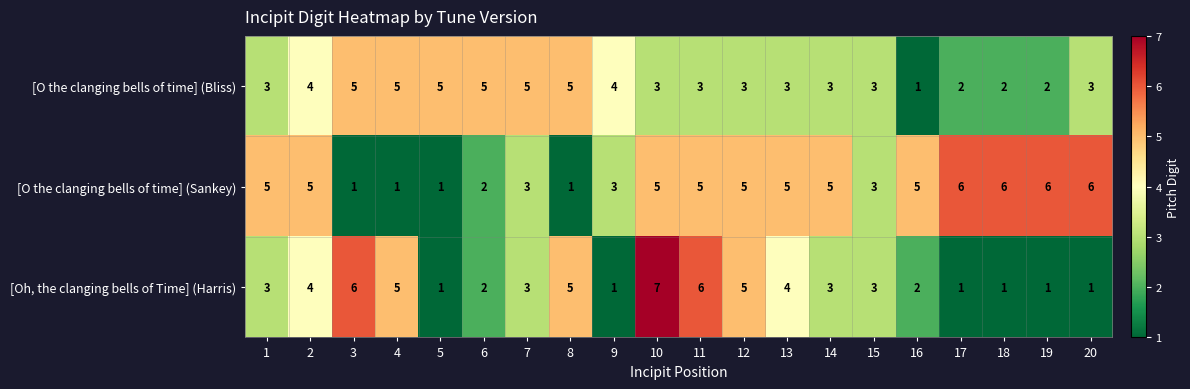

How many distinct data groups are displayed?

3